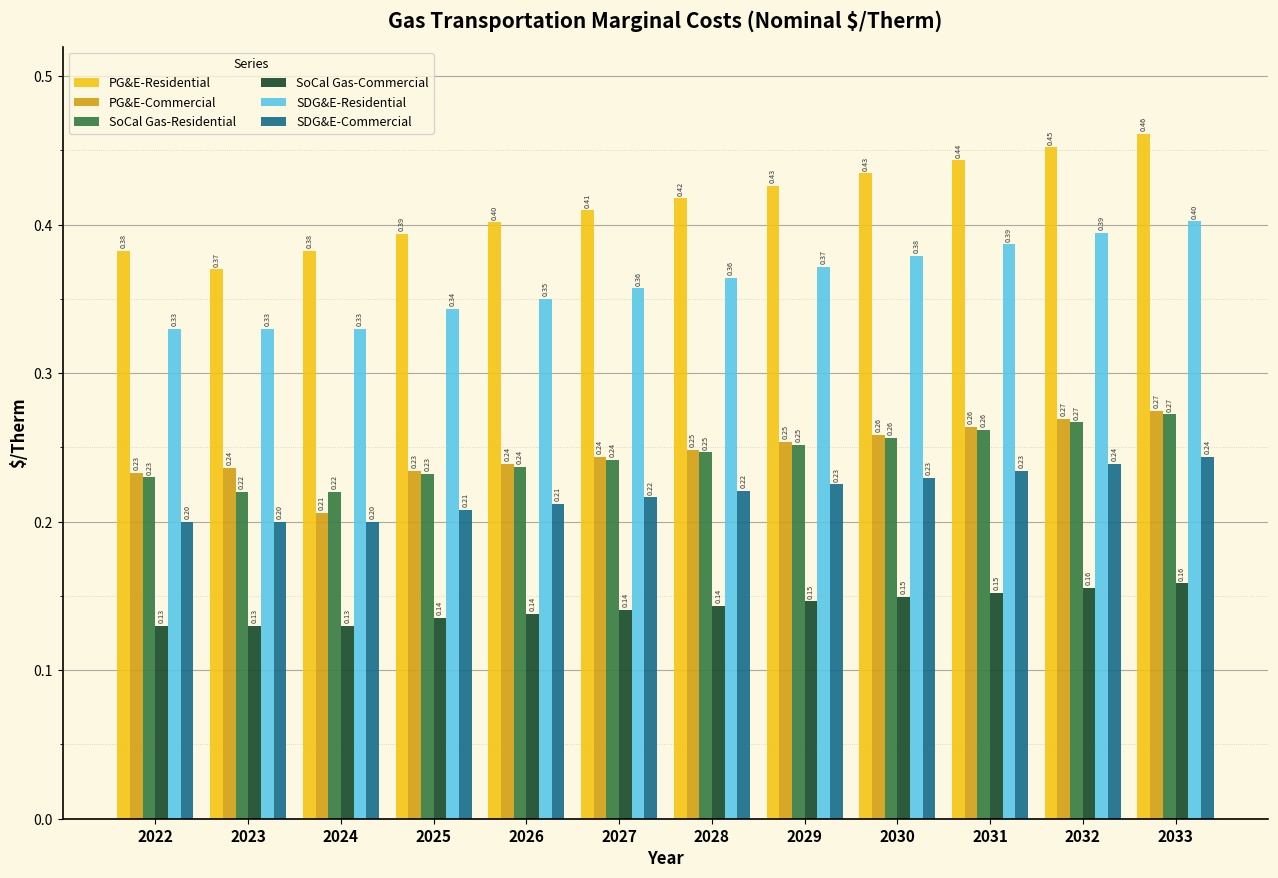

At how many categories does at least one series exceed 0?

12